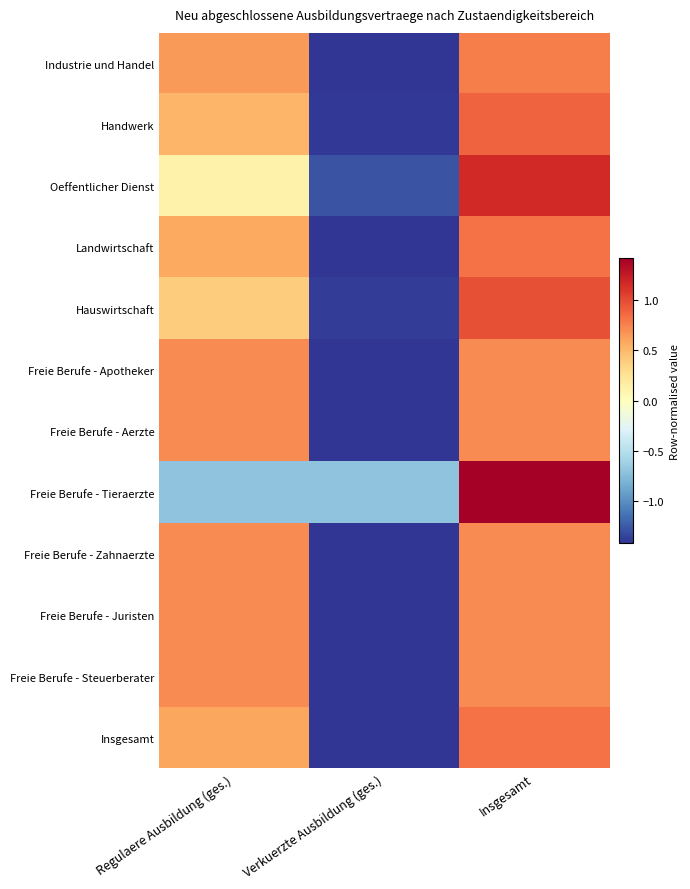

Rank the series by their maximum value, from highest to lowest.

Freie Berufe - Tieraerzte, Oeffentlicher Dienst, Hauswirtschaft, Handwerk, Landwirtschaft, Insgesamt, Industrie und Handel, Freie Berufe - Aerzte, Freie Berufe - Steuerberater, Freie Berufe - Apotheker, Freie Berufe - Zahnaerzte, Freie Berufe - Juristen